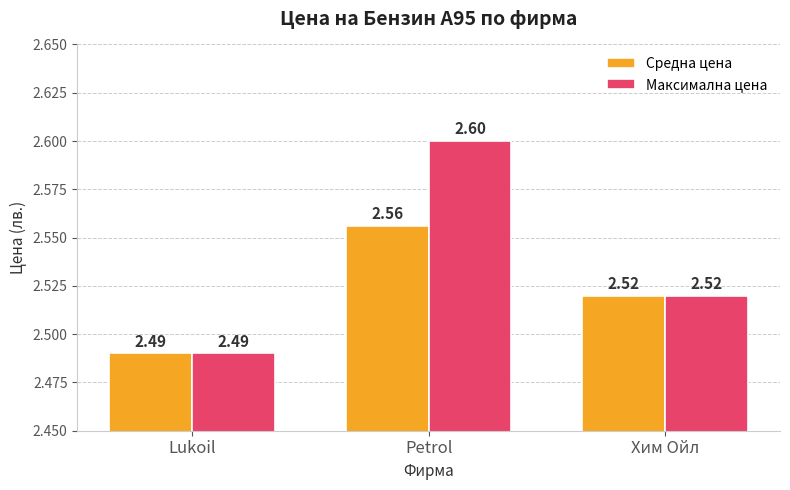

Rank the series by their average value, from lowest to highest.

Средна цена, Максимална цена